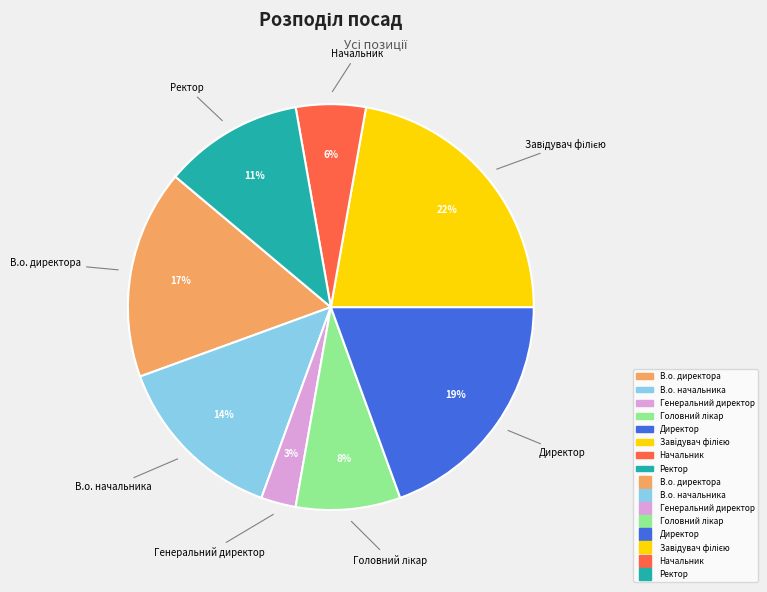

Does any single category account for the majority?

No